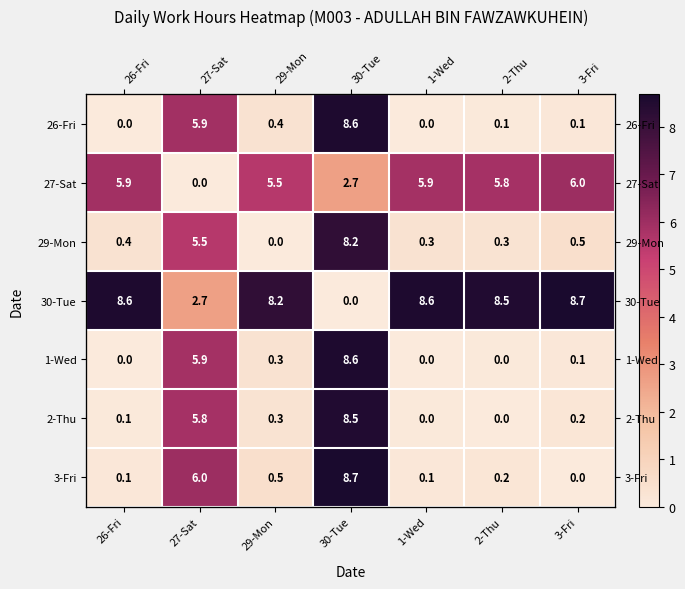

What is the sum of the 30-Tue values at 29-Mon and 2-Thu?

16.7